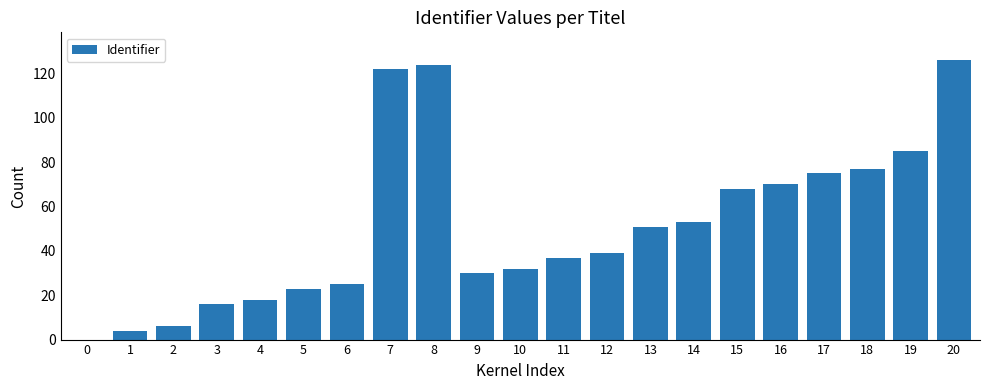

What is the greatest value displayed?

126